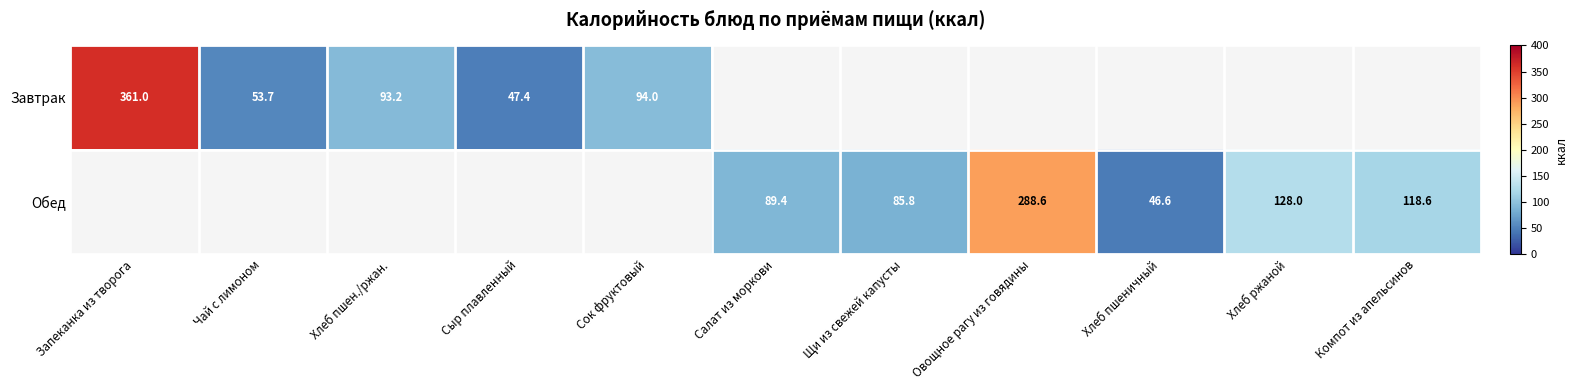

Between Сыр плавленный and Сок фруктовый, which series saw the biggest shift?

Завтрак